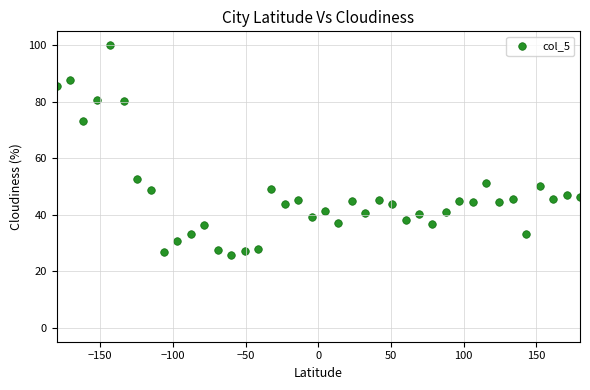

What is the range of X values (max minus min)?

360.0